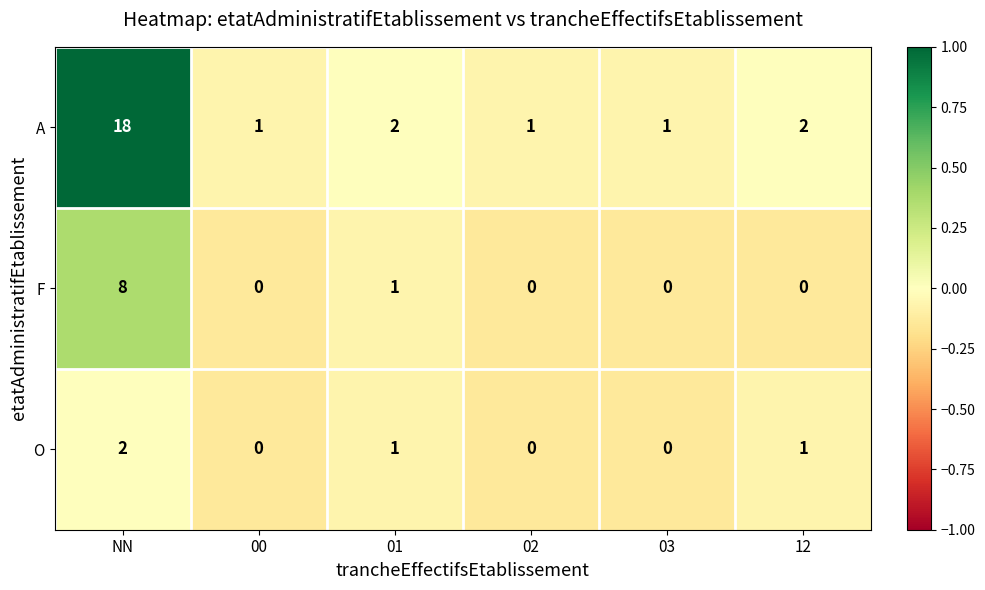

Which series has the largest total across all categories?

A